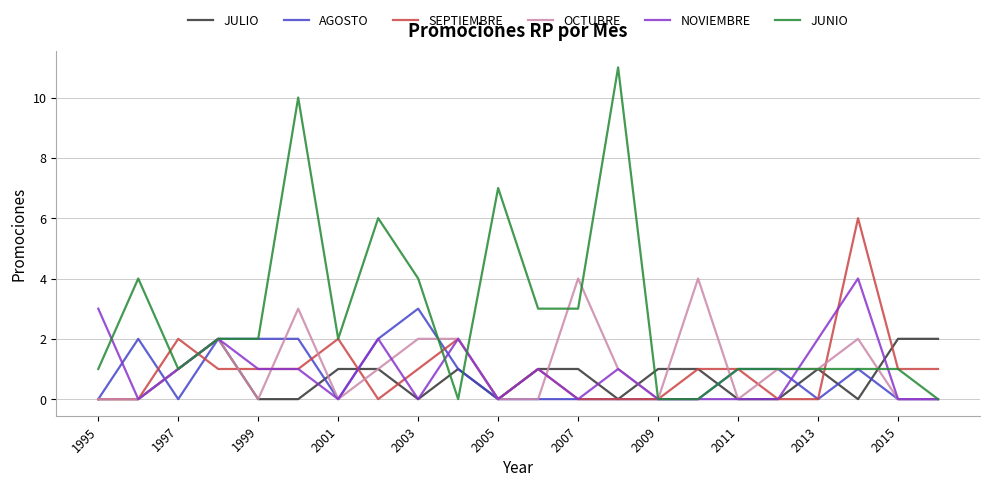

What is the maximum value for JUNIO?

11